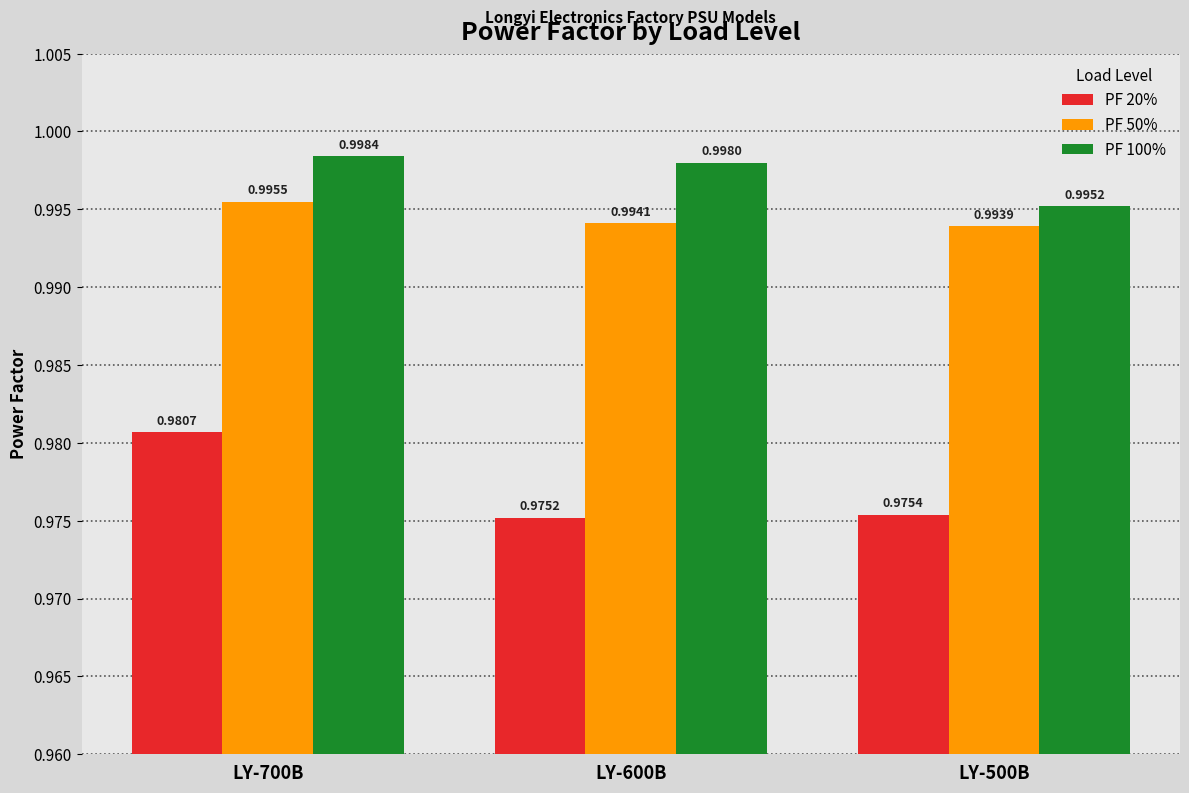

At how many categories does at least one series exceed 0?

3